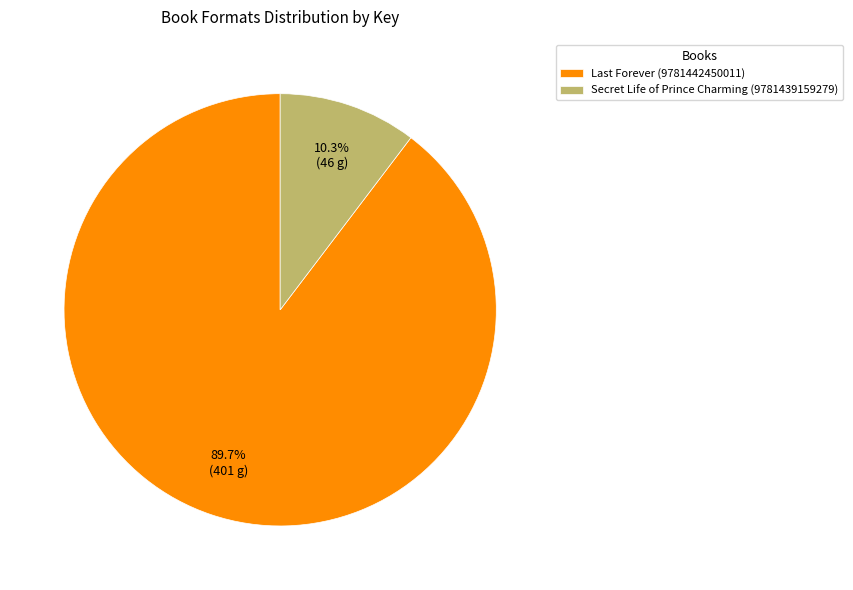

Which category has the biggest portion of the pie?

Last Forever (9781442450011)